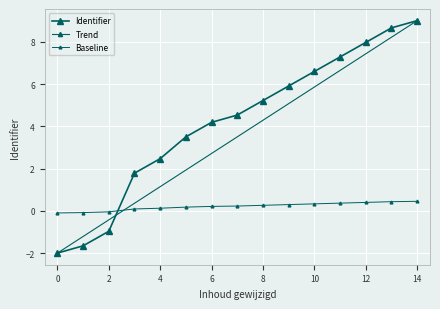

What is the difference between the maximum and second lowest values?

10.7